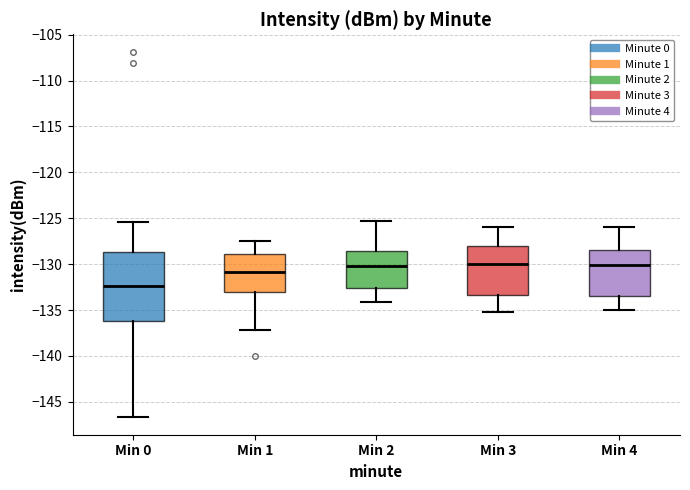

Reading left to right, read every box against the y-axis: the position of its median line, the range the box covers, and the ends of its whiskers. The values are not printed on the chart, so give them approximately, as read against the axis.

Min 0: median -132.5, box -136.0 to -128.5, whiskers -146.5 to -125.5
Min 1: median -131.0, box -133.0 to -129.0, whiskers -137.0 to -127.5
Min 2: median -130.0, box -132.5 to -128.5, whiskers -134.0 to -125.5
Min 3: median -130.0, box -133.5 to -128.0, whiskers -135.0 to -126.0
Min 4: median -130.0, box -133.5 to -128.5, whiskers -135.0 to -126.0